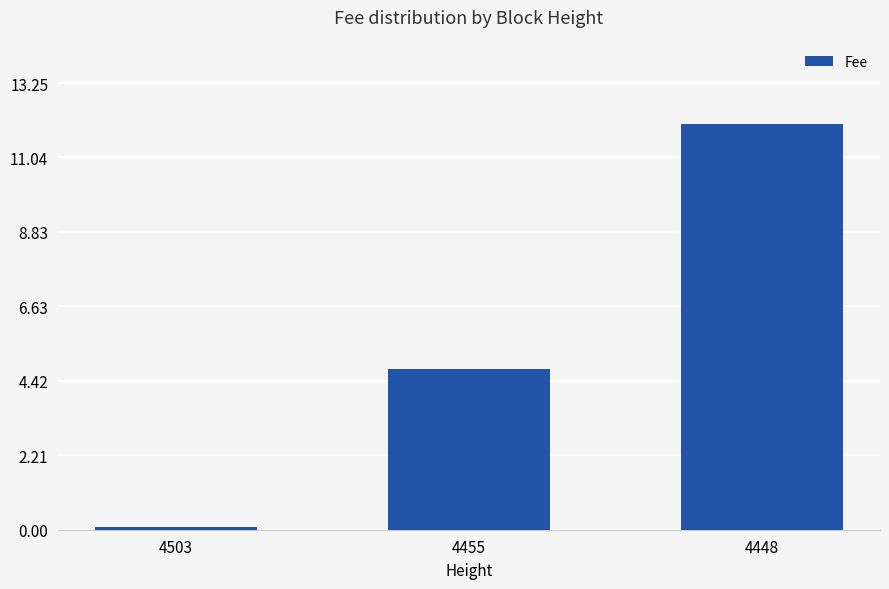

How many values exceed 4?

2